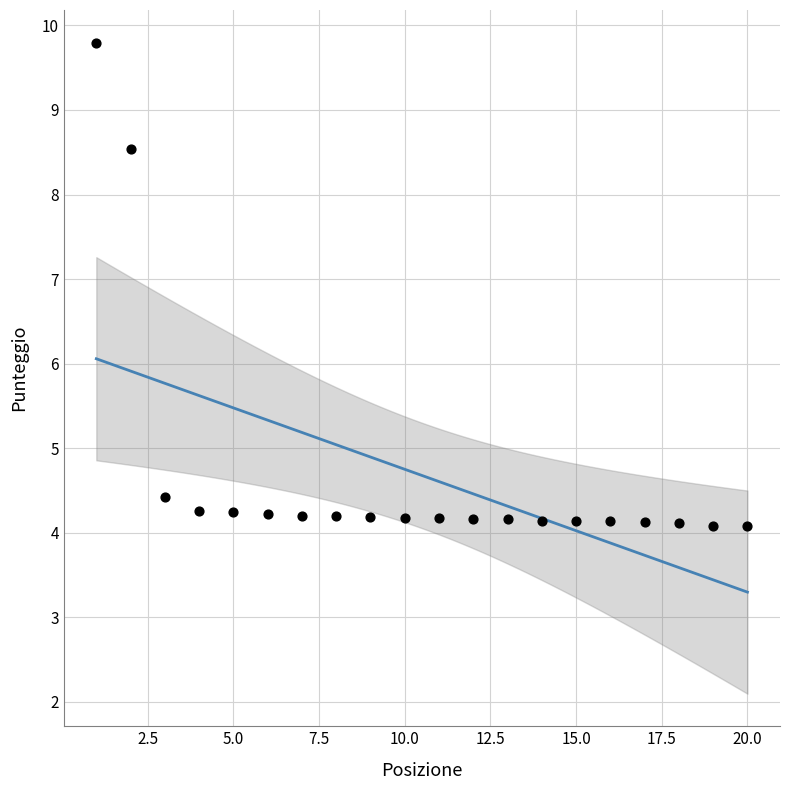

What Y value in the scatter plot is closest to 6?

4.4